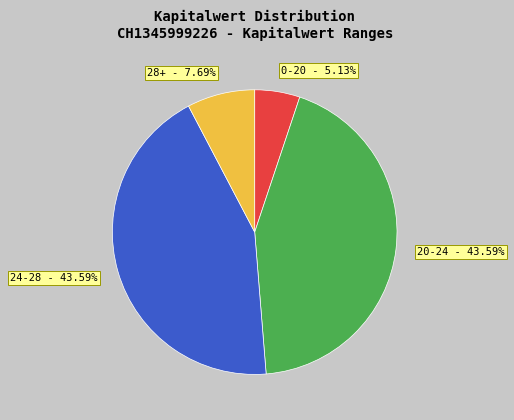

What is the smallest slice in the pie chart?

0-20